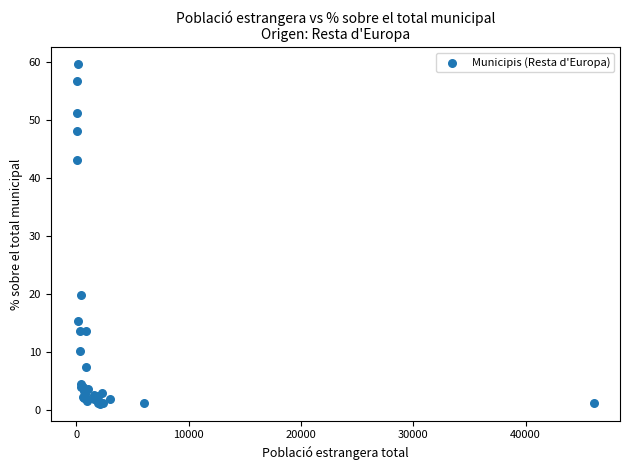

What Y value in the scatter plot is closest to 30?

19.9